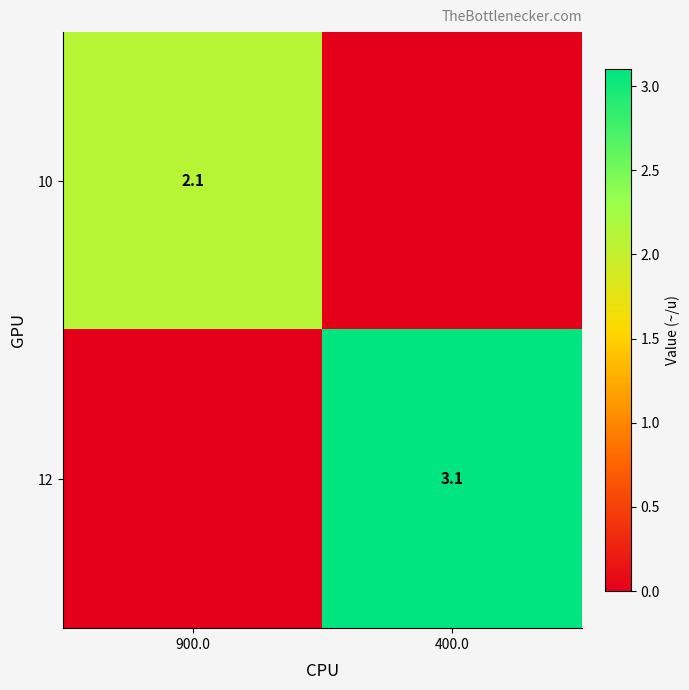

What is the total value across all series at 900.0?

2.1